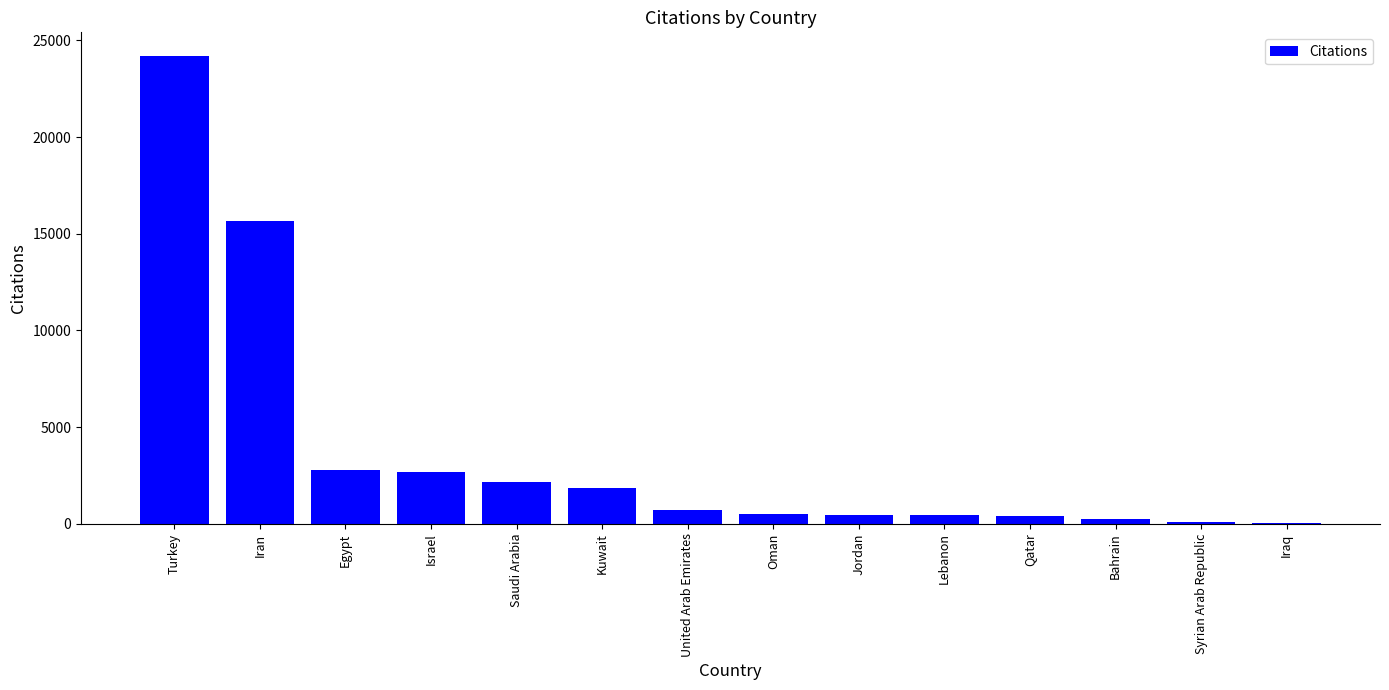

What is the maximum value shown in the chart?

24205